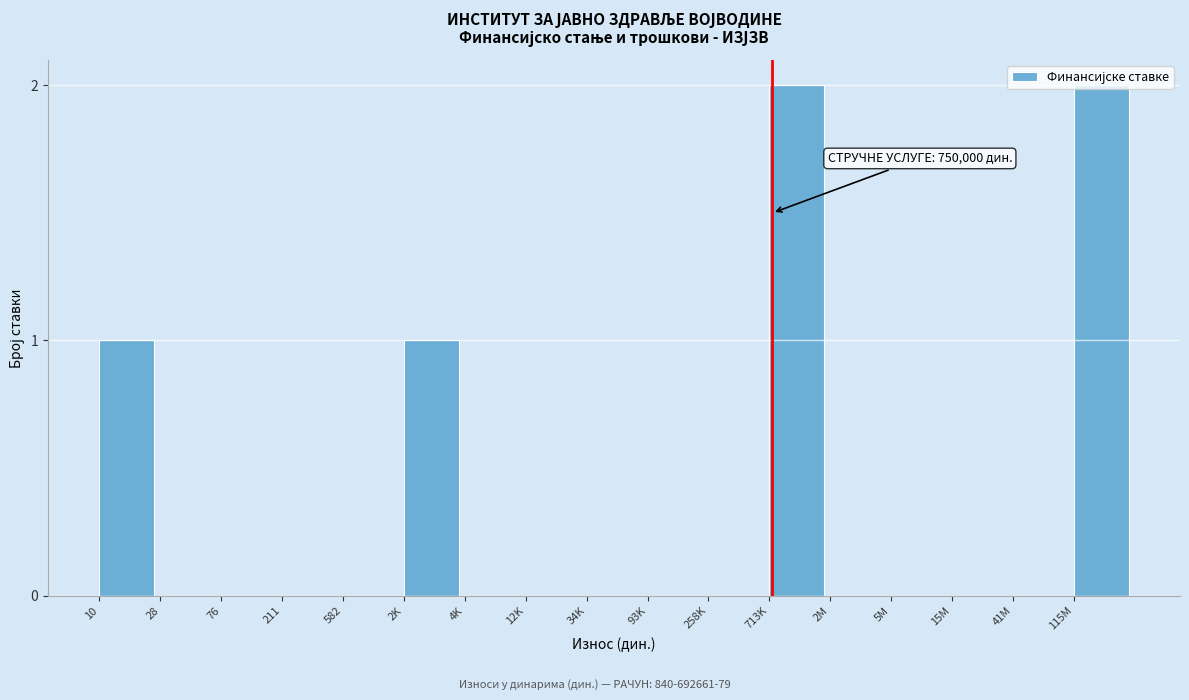

Between 582 and 10, which is larger?

10